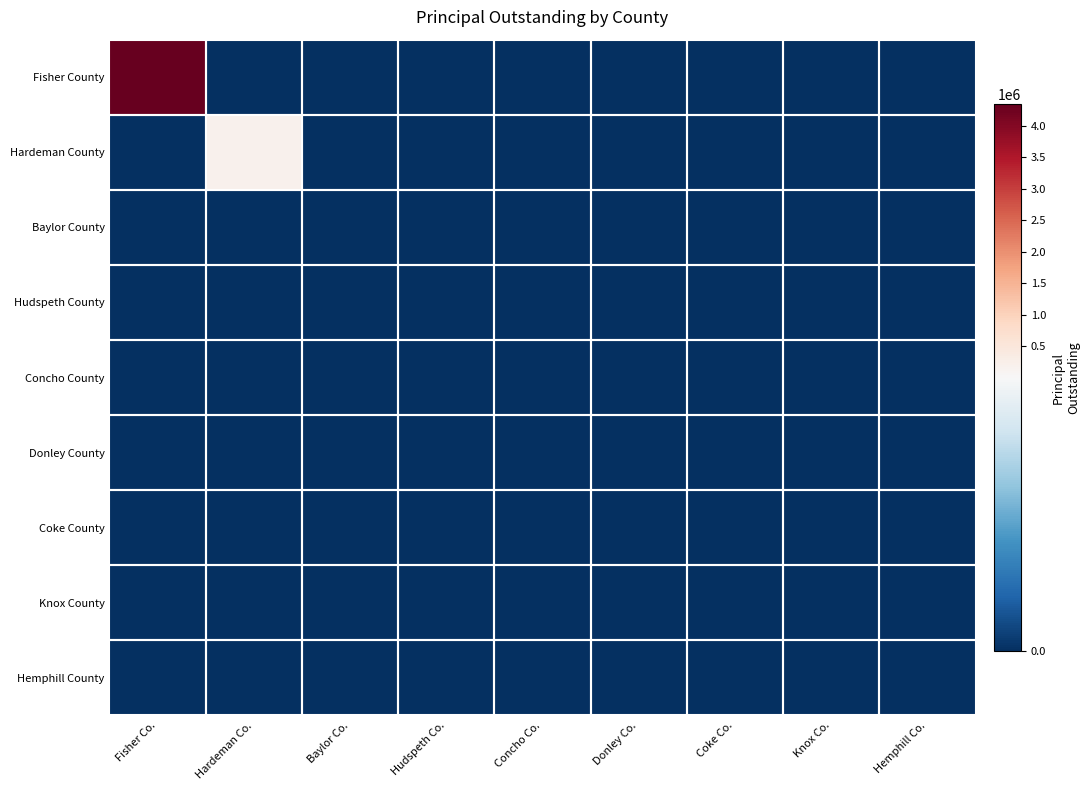

Reading right to left, list all the values displayed in this chart.

Fisher County: Hemphill Co.=0	Knox Co.=0	Coke Co.=0	Donley Co.=0	Concho Co.=0	Hudspeth Co.=0	Baylor Co.=0	Hardeman Co.=0	Fisher Co.=4345000
Hardeman County: Hemphill Co.=0	Knox Co.=0	Coke Co.=0	Donley Co.=0	Concho Co.=0	Hudspeth Co.=0	Baylor Co.=0	Hardeman Co.=200000	Fisher Co.=0
Baylor County: Hemphill Co.=0	Knox Co.=0	Coke Co.=0	Donley Co.=0	Concho Co.=0	Hudspeth Co.=0	Baylor Co.=0	Hardeman Co.=0	Fisher Co.=0
Hudspeth County: Hemphill Co.=0	Knox Co.=0	Coke Co.=0	Donley Co.=0	Concho Co.=0	Hudspeth Co.=0	Baylor Co.=0	Hardeman Co.=0	Fisher Co.=0
Concho County: Hemphill Co.=0	Knox Co.=0	Coke Co.=0	Donley Co.=0	Concho Co.=0	Hudspeth Co.=0	Baylor Co.=0	Hardeman Co.=0	Fisher Co.=0
Donley County: Hemphill Co.=0	Knox Co.=0	Coke Co.=0	Donley Co.=0	Concho Co.=0	Hudspeth Co.=0	Baylor Co.=0	Hardeman Co.=0	Fisher Co.=0
Coke County: Hemphill Co.=0	Knox Co.=0	Coke Co.=0	Donley Co.=0	Concho Co.=0	Hudspeth Co.=0	Baylor Co.=0	Hardeman Co.=0	Fisher Co.=0
Knox County: Hemphill Co.=0	Knox Co.=0	Coke Co.=0	Donley Co.=0	Concho Co.=0	Hudspeth Co.=0	Baylor Co.=0	Hardeman Co.=0	Fisher Co.=0
Hemphill County: Hemphill Co.=0	Knox Co.=0	Coke Co.=0	Donley Co.=0	Concho Co.=0	Hudspeth Co.=0	Baylor Co.=0	Hardeman Co.=0	Fisher Co.=0